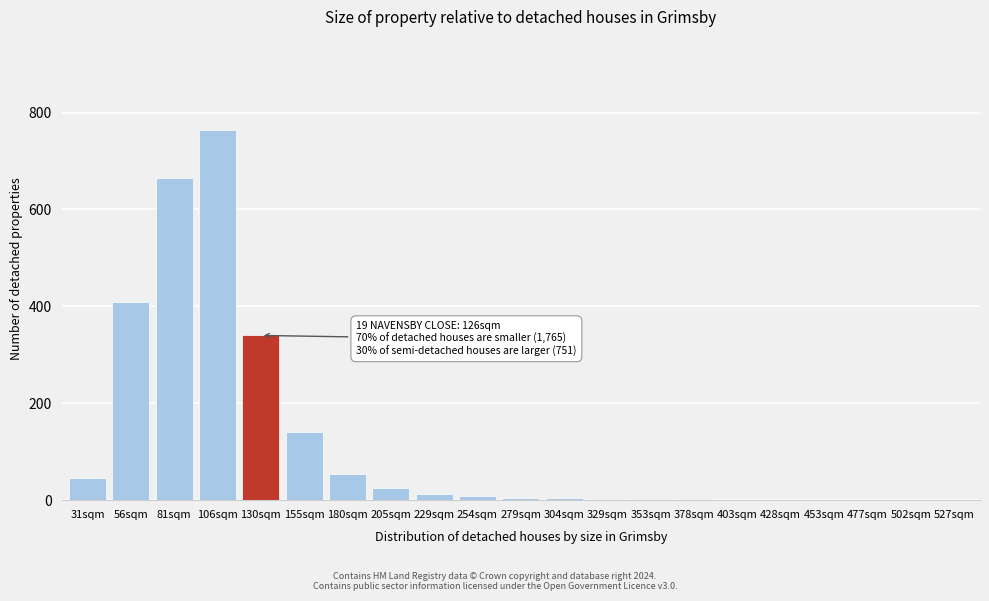

What is the change in value from 81sqm to 180sqm?

-610